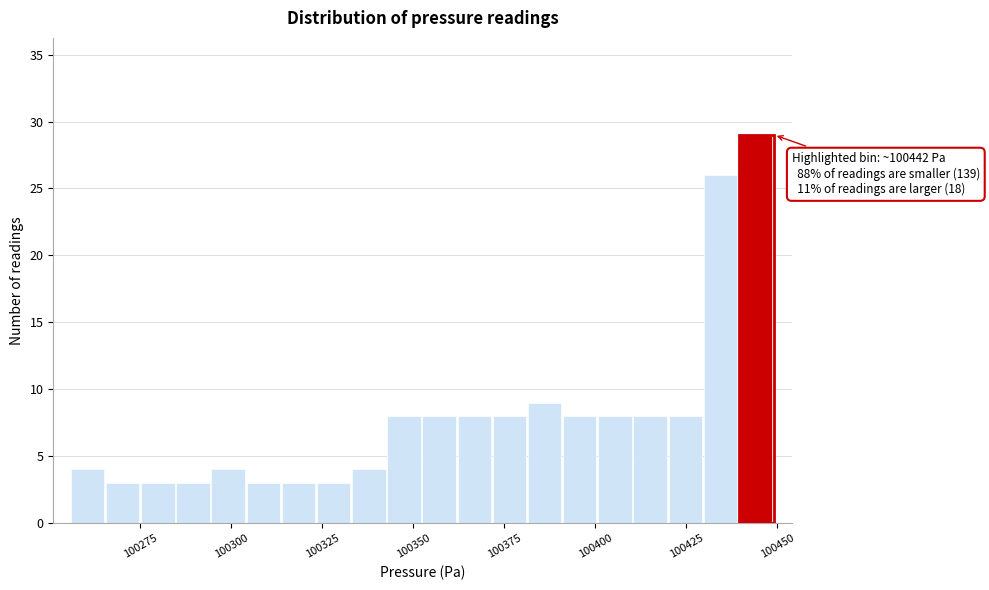

Read against the x-axis, roughly where is the centre of the tallest bar?

100445